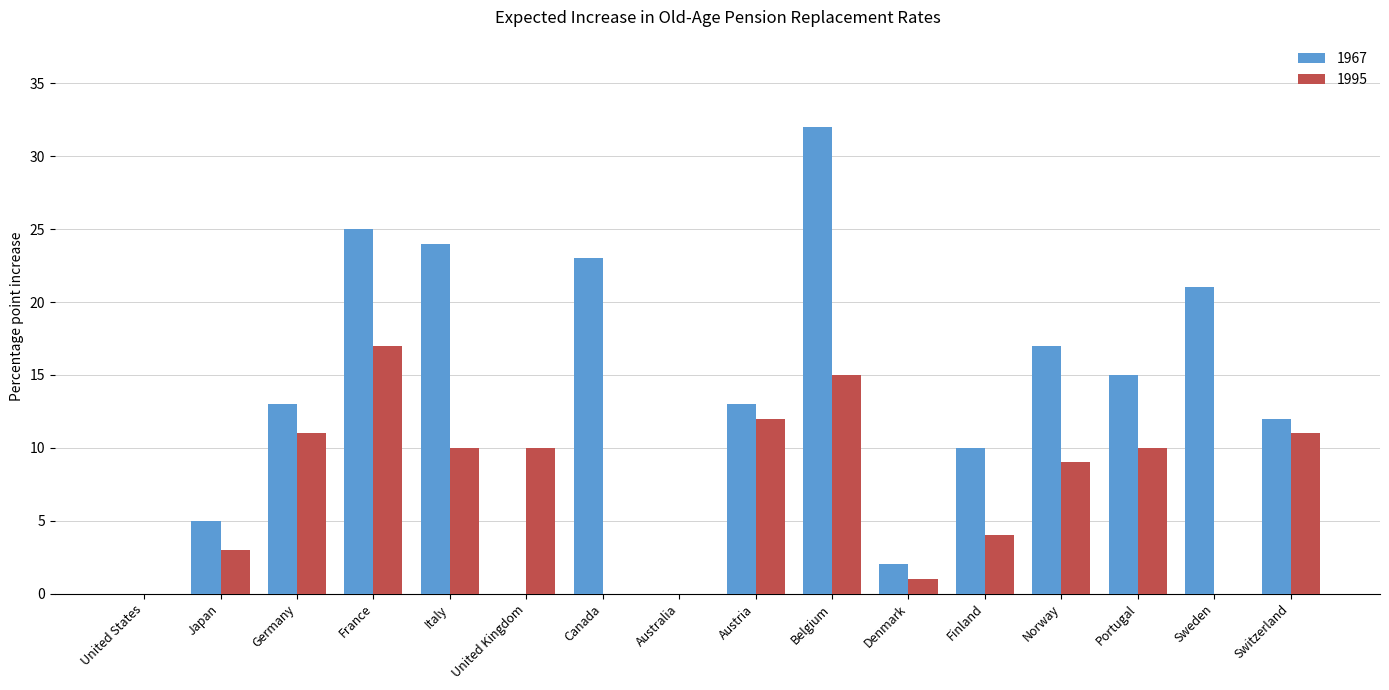

Is it true that 1995 equals 18 at Switzerland?

False